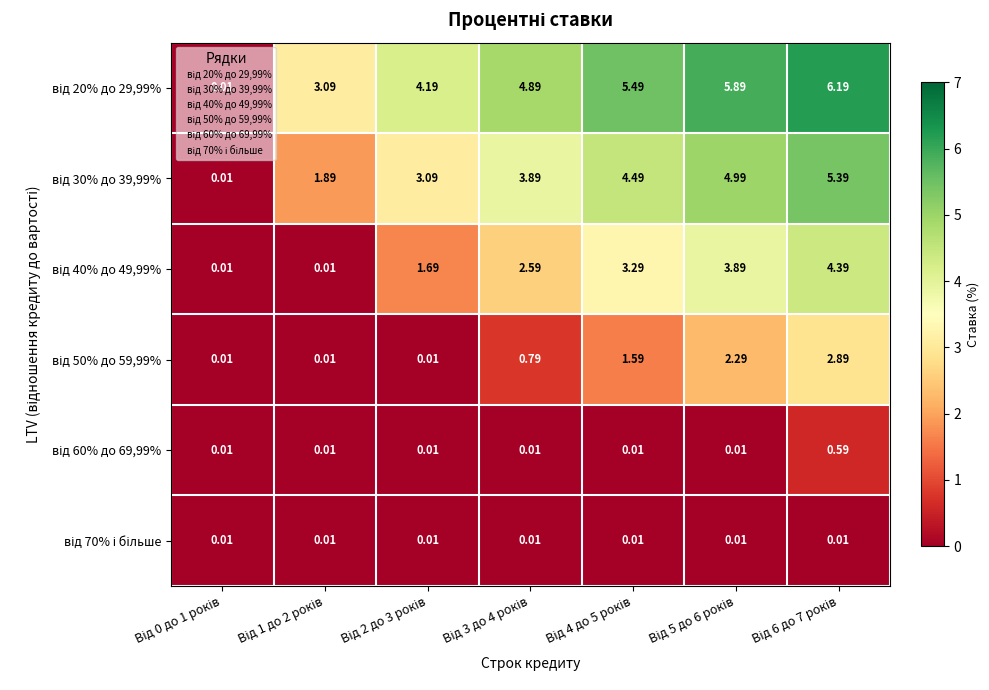

How many series are shown in this chart?

6